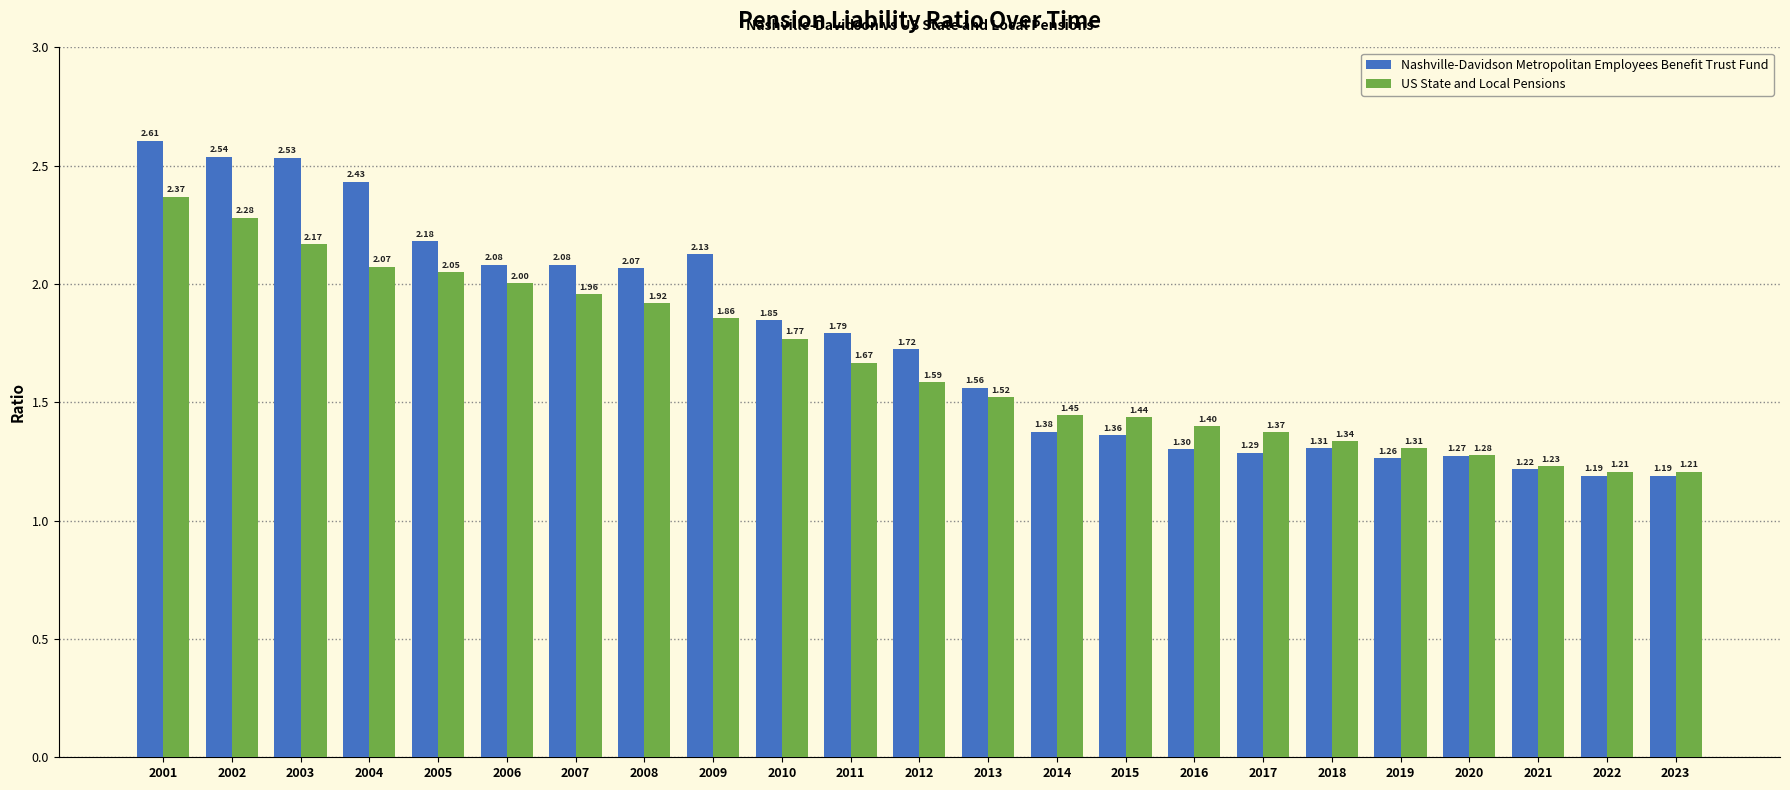

Between 2014 and 2016, which series saw the biggest shift?

Nashville-Davidson Metropolitan Employees Benefit Trust Fund